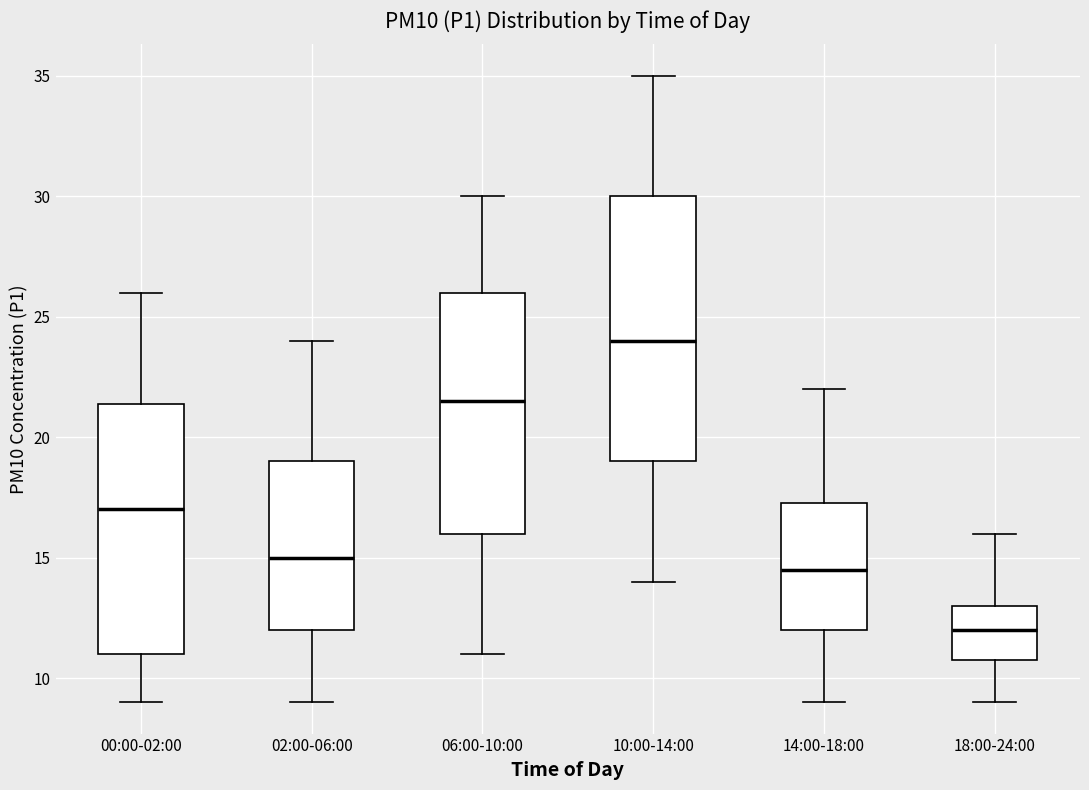

Reading left to right, read every box against the y-axis: the position of its median line, the range the box covers, and the ends of its whiskers. The values are not printed on the chart, so give them approximately, as read against the axis.

00:00-02:00: median 17.0, box 11.0 to 21.5, whiskers 9.0 to 26.0
02:00-06:00: median 15.0, box 12.0 to 19.0, whiskers 9.0 to 24.0
06:00-10:00: median 21.5, box 16.0 to 26.0, whiskers 11.0 to 30.0
10:00-14:00: median 24.0, box 19.0 to 30.0, whiskers 14.0 to 35.0
14:00-18:00: median 14.5, box 12.0 to 17.5, whiskers 9.0 to 22.0
18:00-24:00: median 12.0, box 11.0 to 13.0, whiskers 9.0 to 16.0